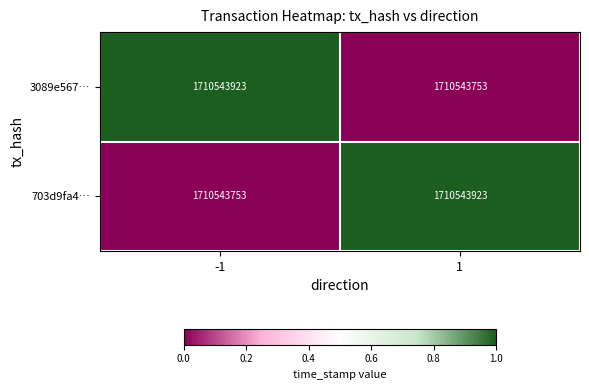

At which category does the chart reach its peak across all series?

-1